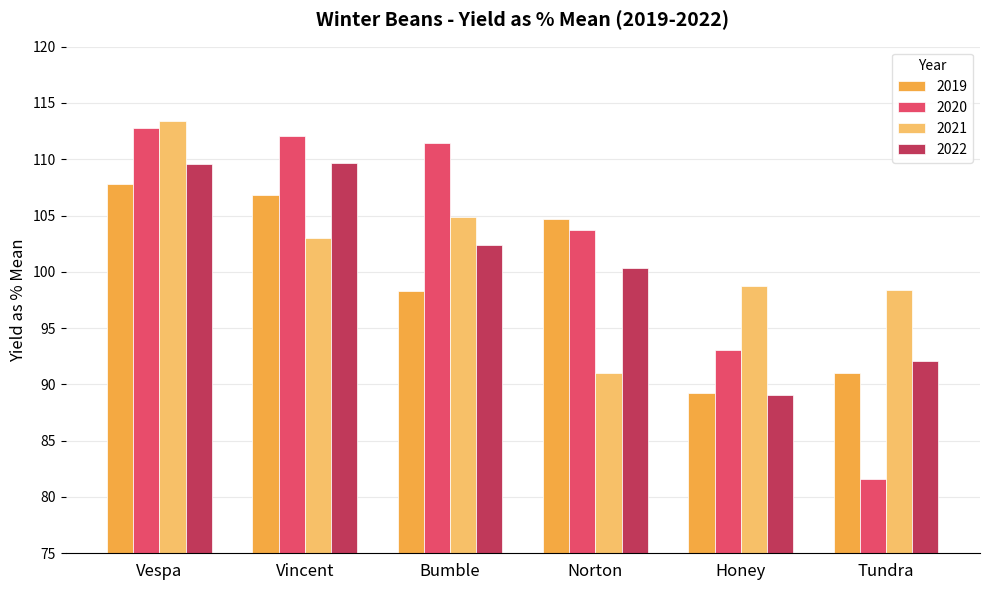

At which label is 2022 closest to 99?

Norton